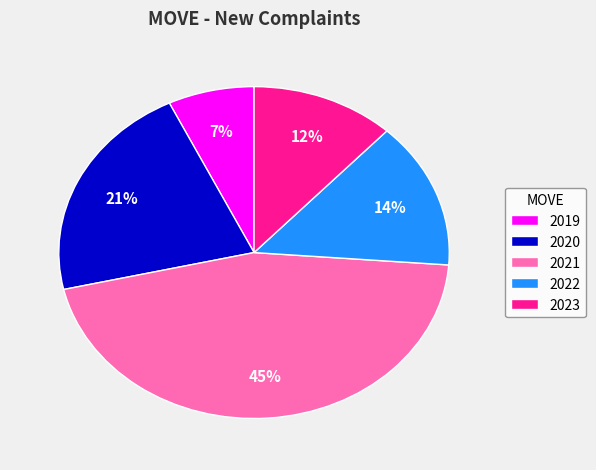

Is it true that 2021 is 45% of the pie?

True